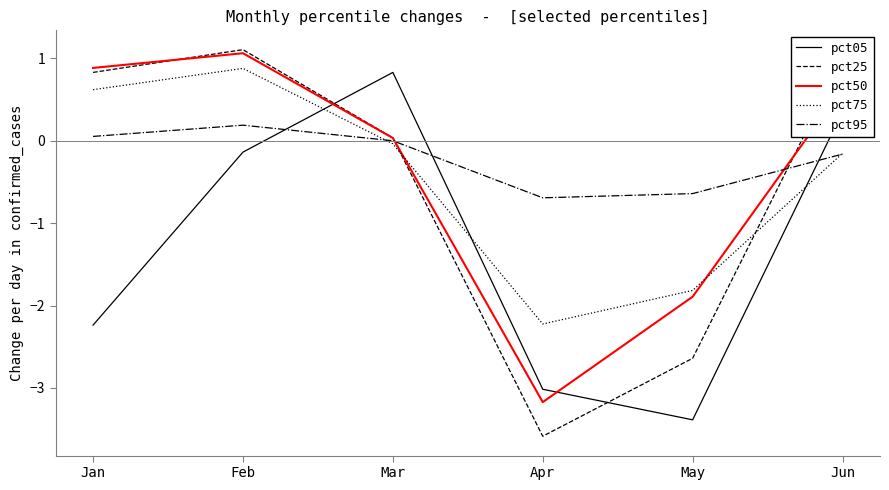

At which category is the sum across all series the highest?

Feb